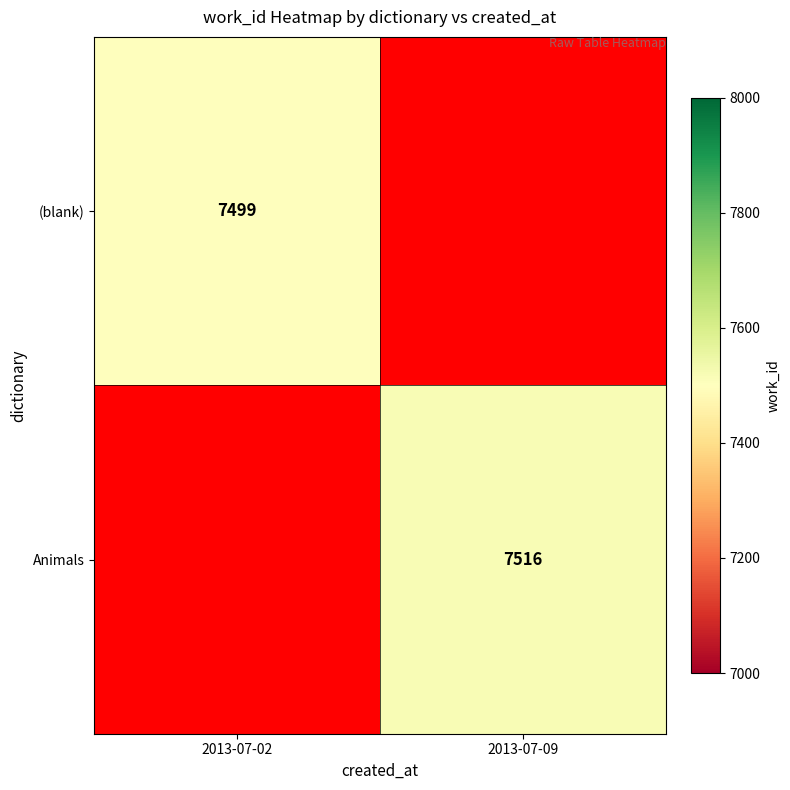

How many distinct data groups are displayed?

2